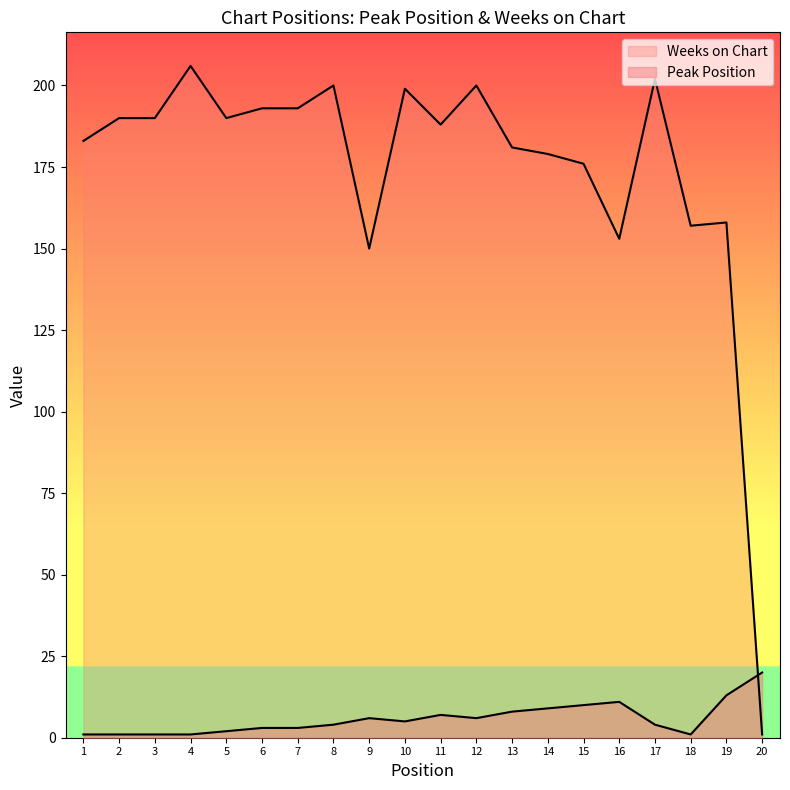

In Peak Position, how many points are higher than both neighbors (excluding endpoints)?

3